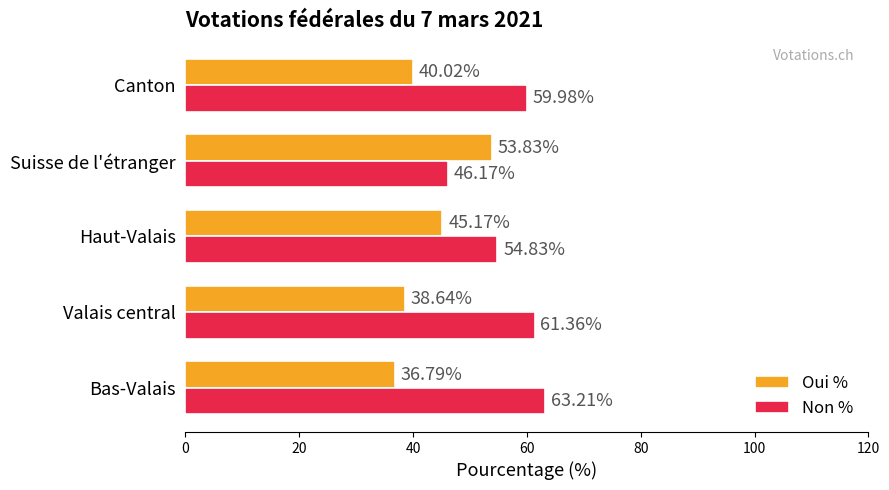

What is the difference between the highest and lowest values at Canton?

20.0